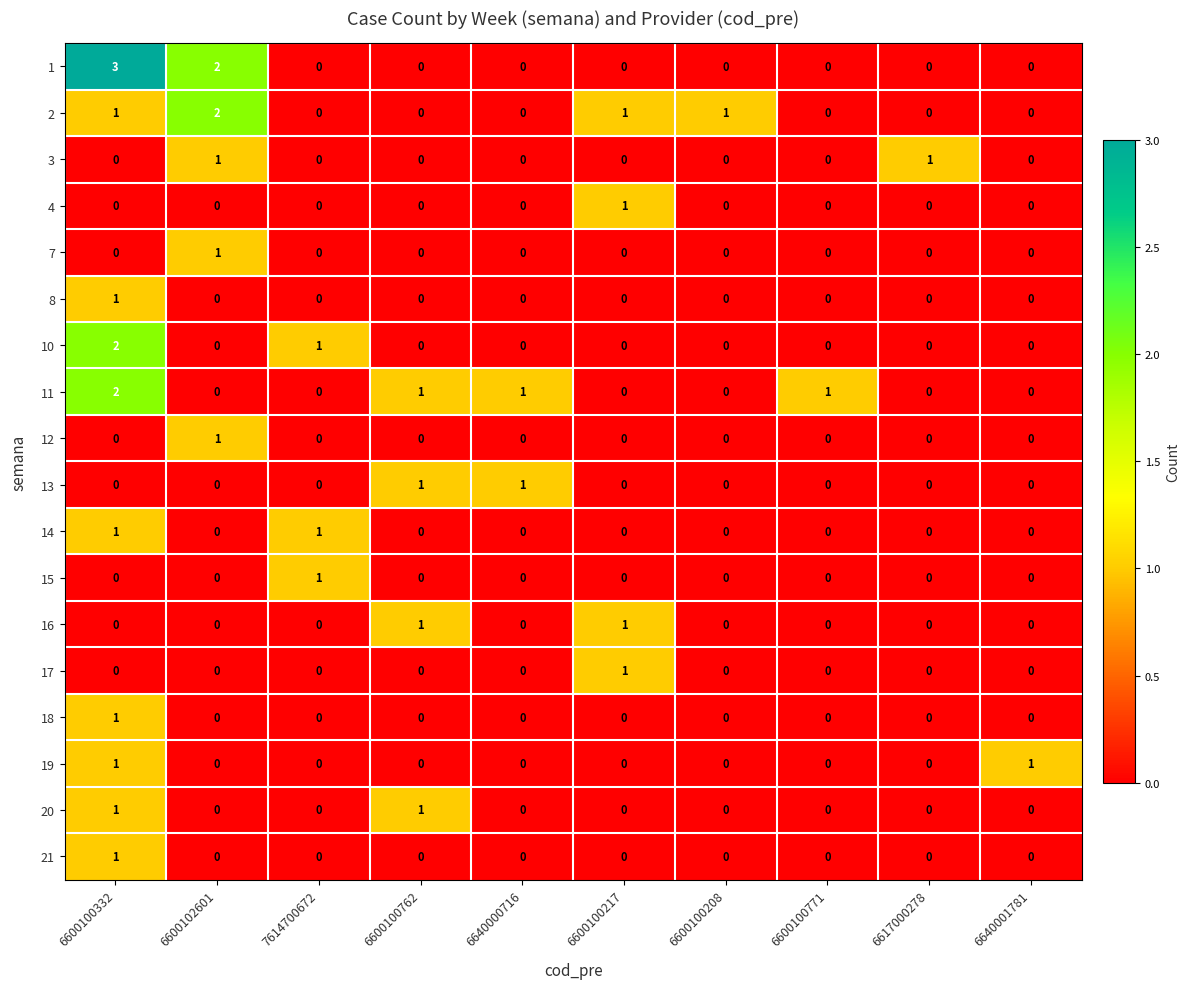

What is the maximum value shown in the chart?

3